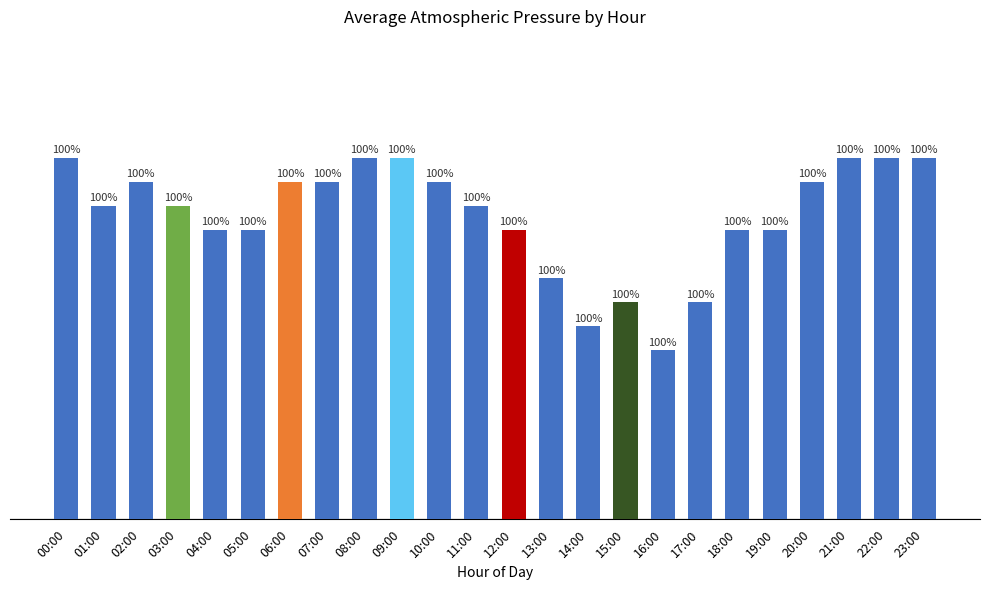

Are the bars grouped side by side (vs. stacked)?

No